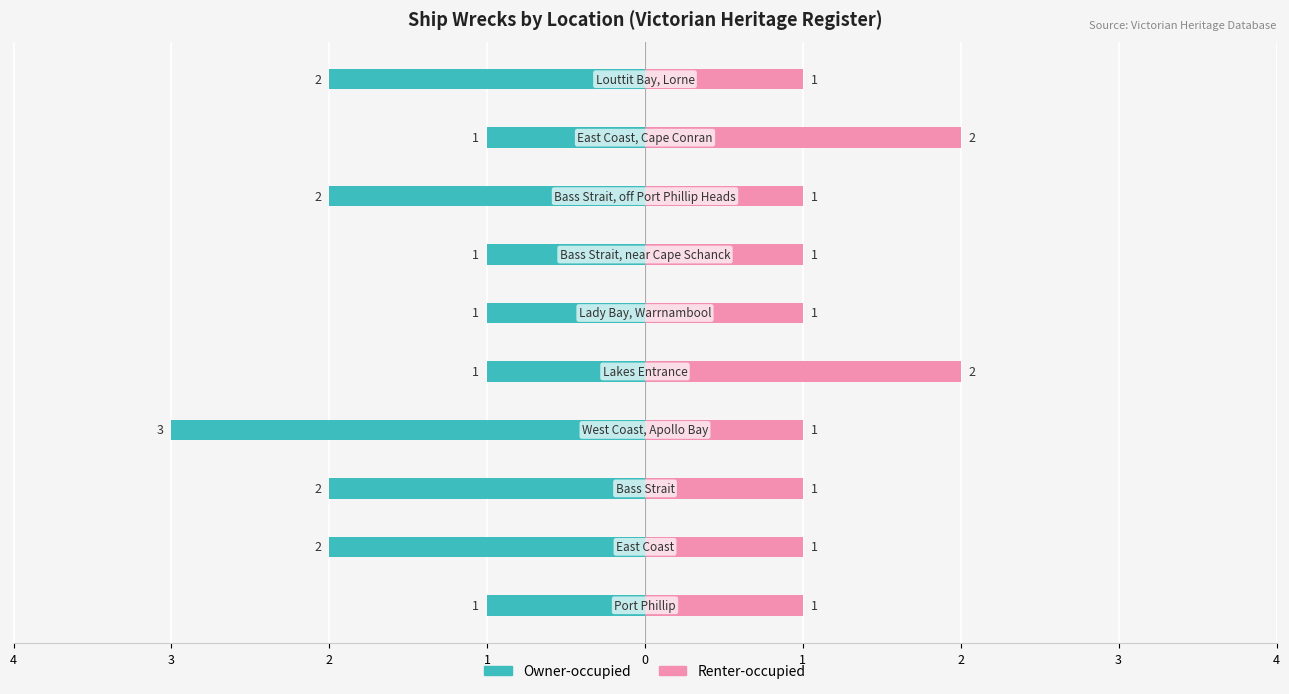

What is the minimum value for Owner-occupied?

-3